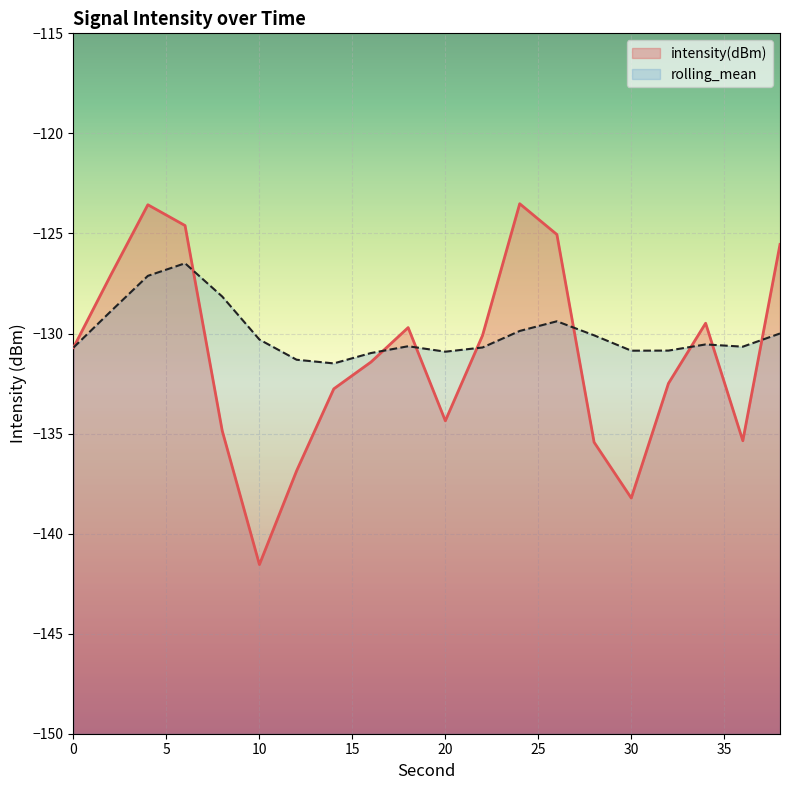

The value of rolling_mean at 30 is -130.9. True or false?

True